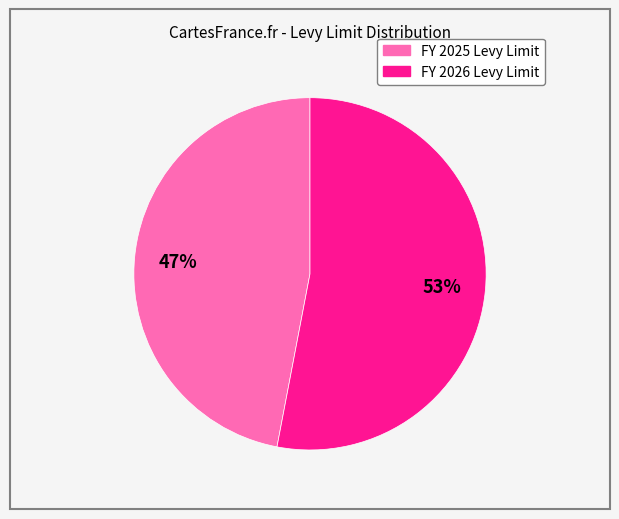

What is the majority slice?

FY 2026 Levy Limit